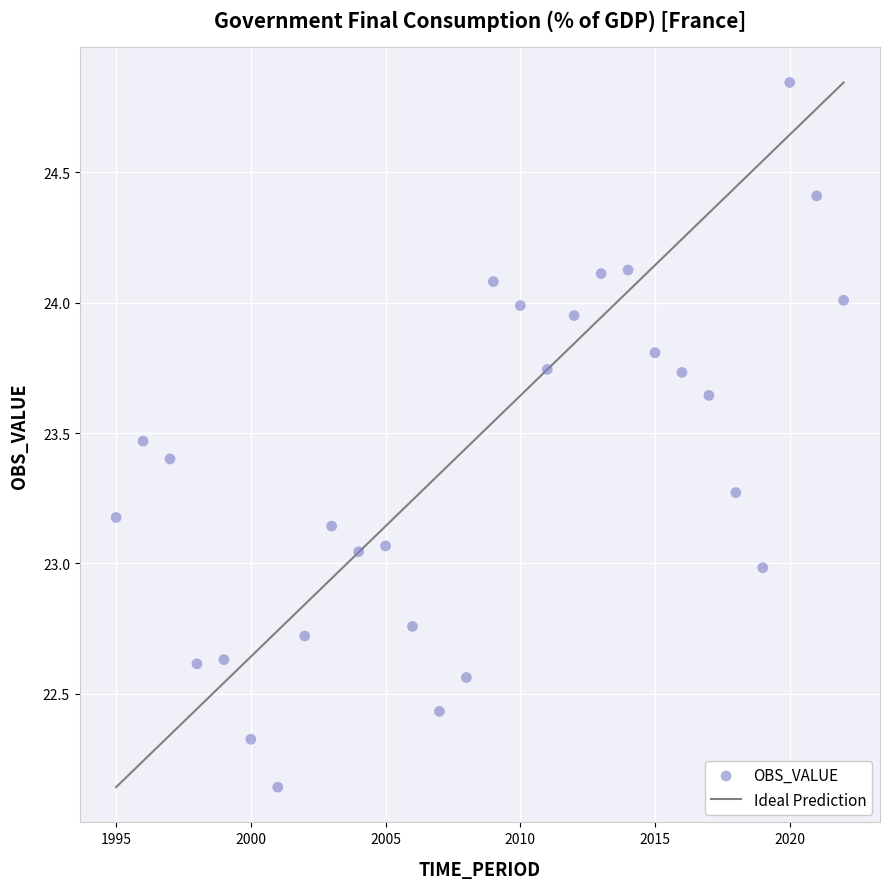

What is the range of Y values (max minus min)?

2.7